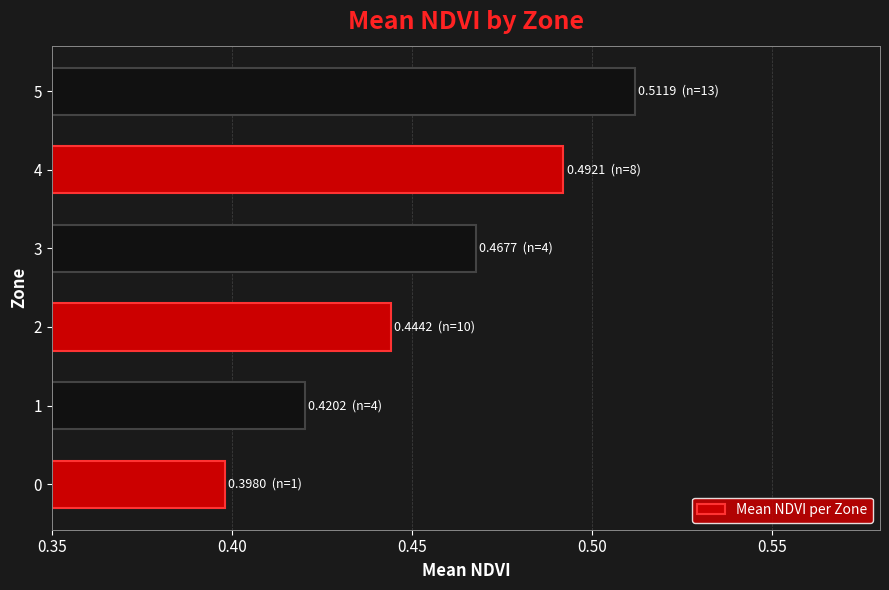

Rank the categories by value from highest to lowest.

5, 4, 3, 2, 1, 0